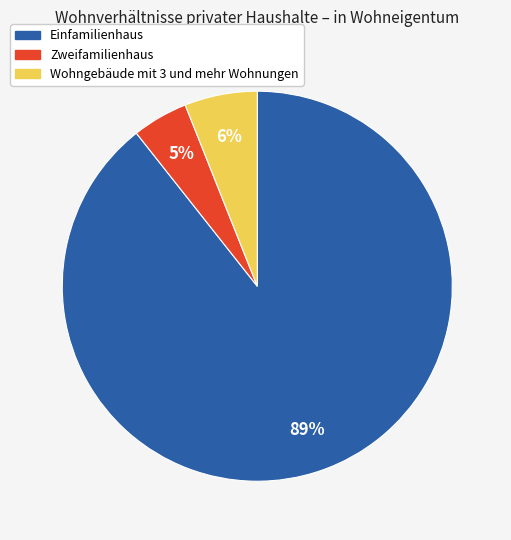

Combined, do Wohngebäude mit 3 und mehr Wohnungen and Einfamilienhaus account for over 50%?

Yes